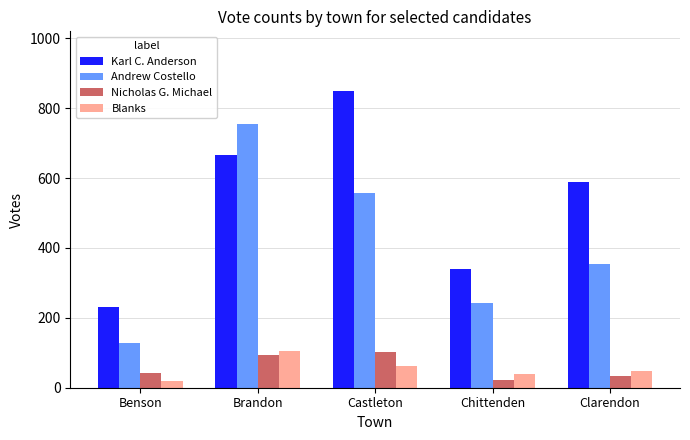

What is the difference between the Blanks values at Chittenden and Castleton?

22